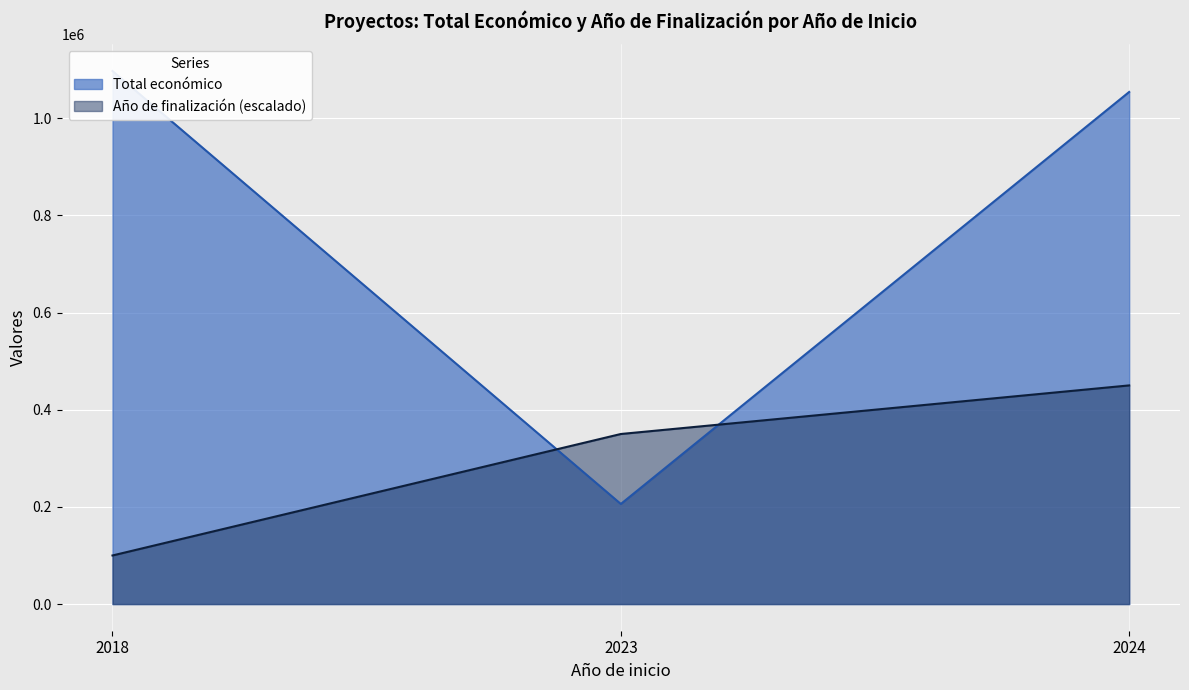

The value of Año de finalización (escalado) at 2024 is 450000. True or false?

True